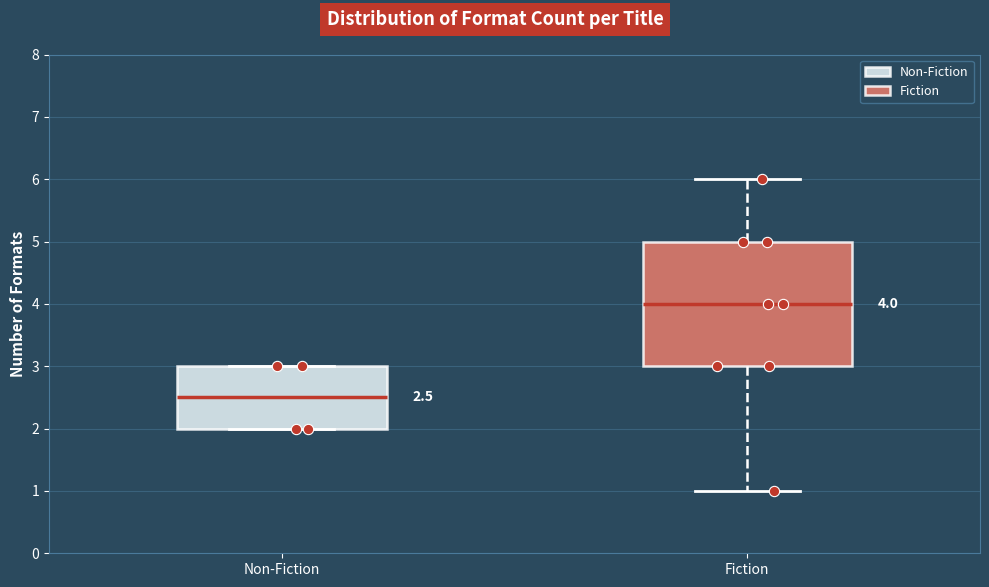

Which box's median line is the highest?

Fiction